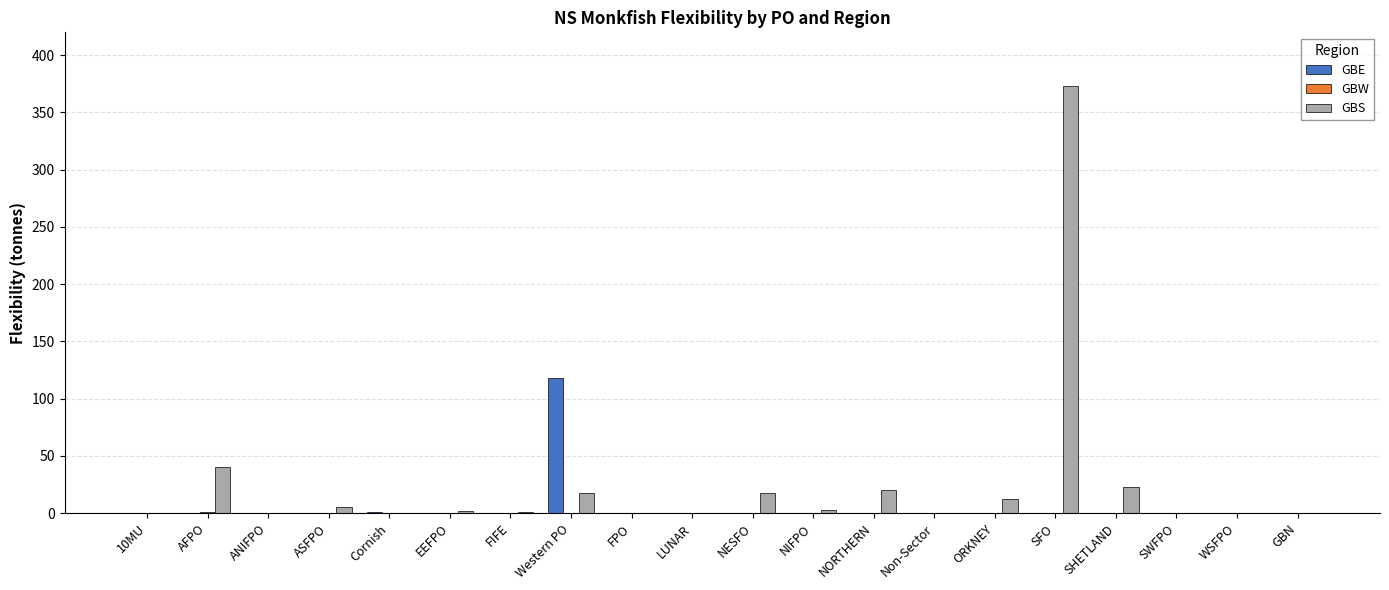

Are the bars grouped side by side (vs. stacked)?

Yes